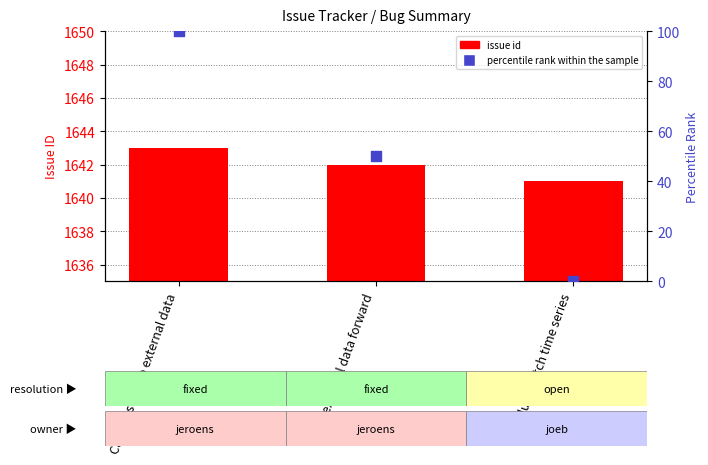

Which series has the largest total across all categories?

issue id